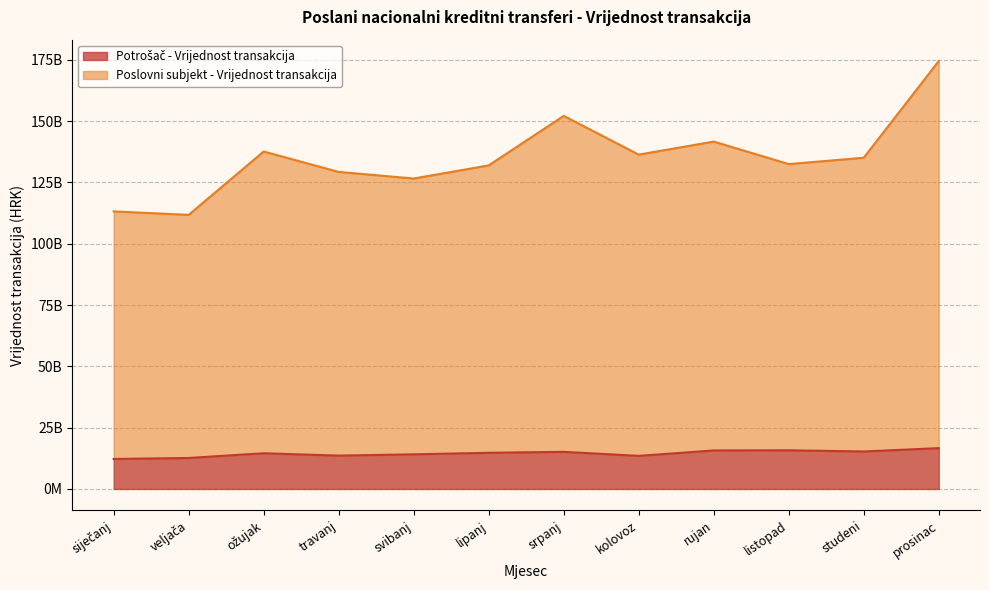

At how many categories does at least one series exceed 63451546345?

12